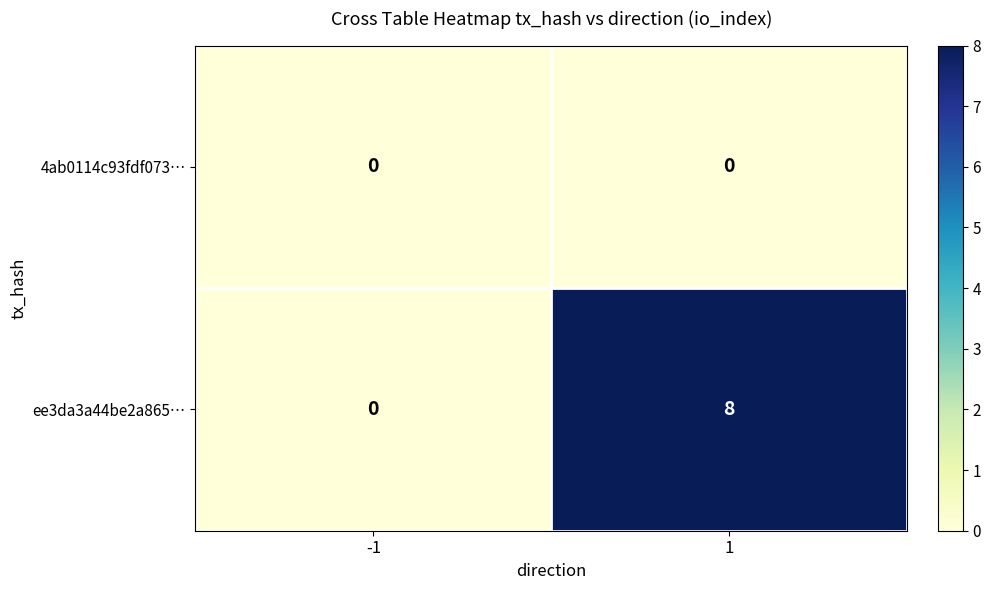

What is the difference between the ee3da3a44be2a865… values at -1 and 1?

8